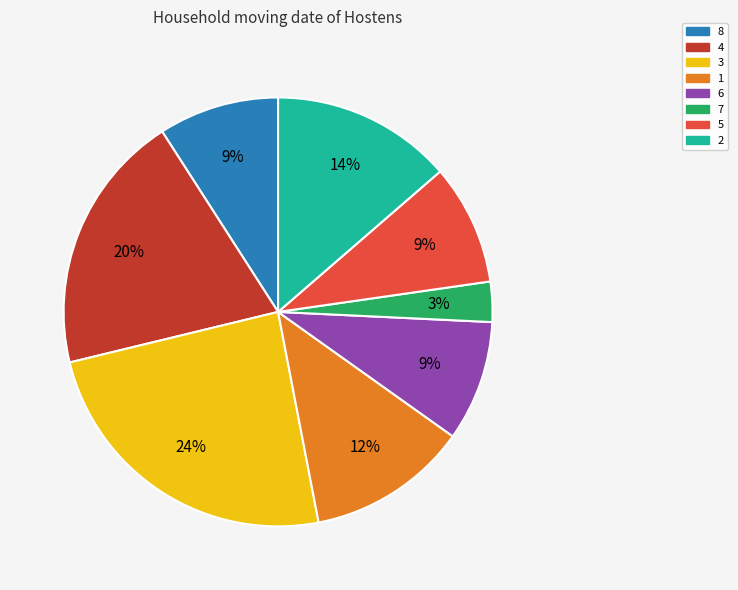

Is there any slice that represents more than half of the pie?

No